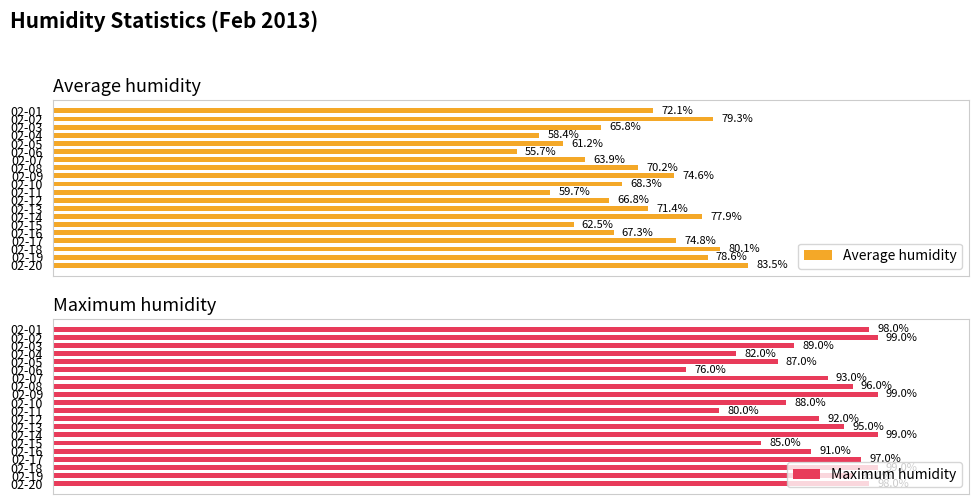

Reading left to right, extract all data points from this chart.

Average humidity: 72.1	79.3	65.8	58.4	61.2	55.7	63.9	70.2	74.6	68.3	59.7	66.8	71.4	77.9	62.5	67.3	74.8	80.1	78.6	83.5
Maximum humidity: 98.0	99.0	89.0	82.0	87.0	76.0	93.0	96.0	99.0	88.0	80.0	92.0	95.0	99.0	85.0	91.0	97.0	99.0	96.0	98.0